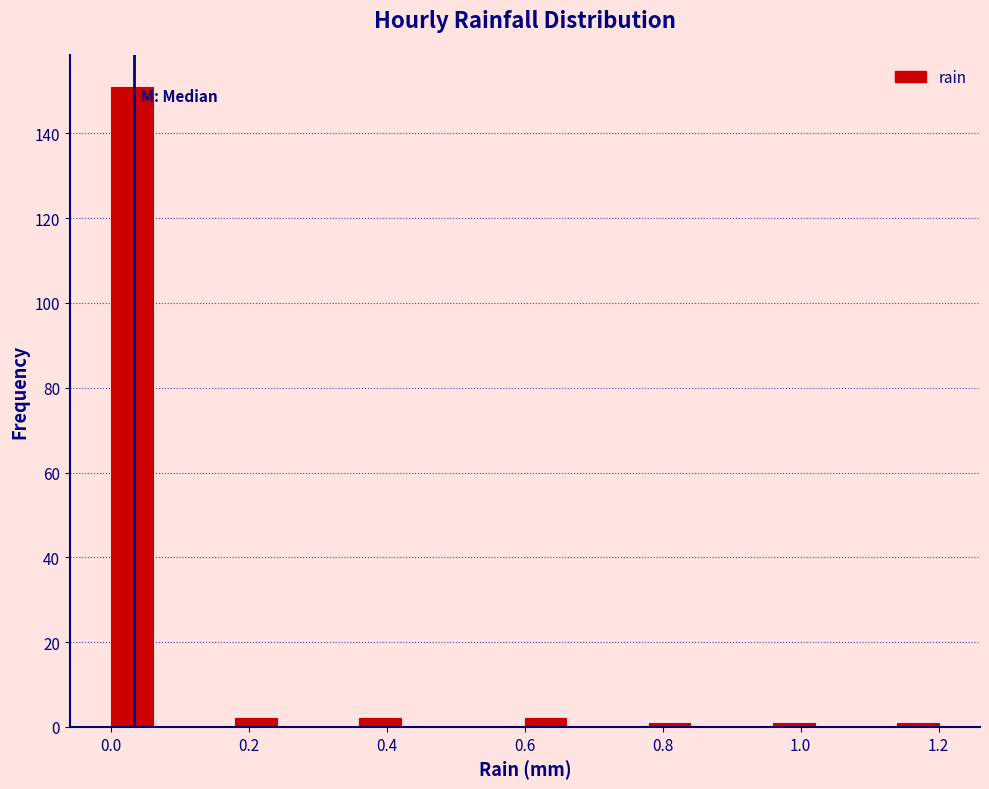

Around what value on the x-axis is the tallest bar? Give the approximate position of its centre, as read against the axis.

0.04